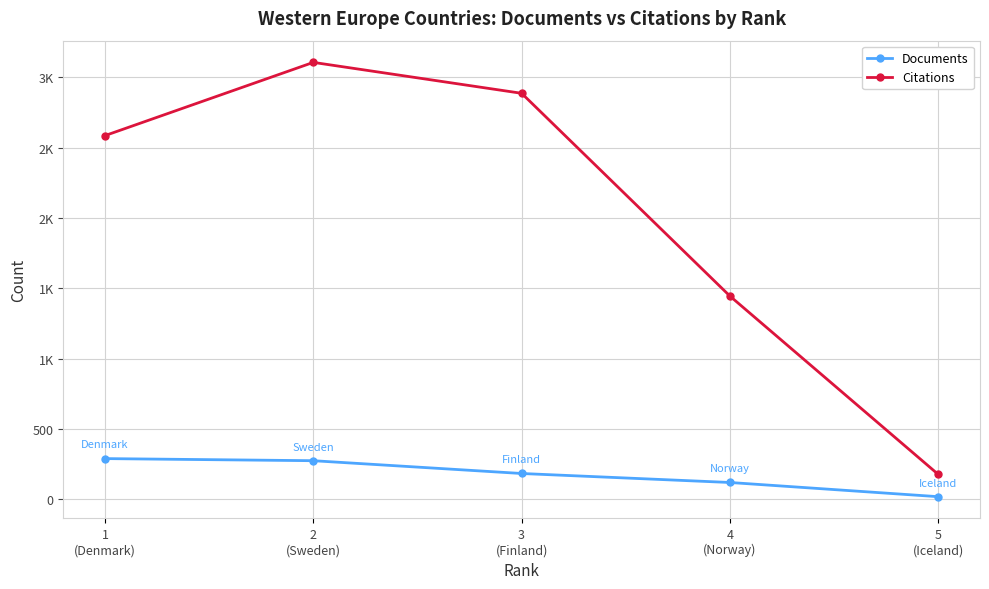

What is the total value across all series at 3
(Finland)?

3069